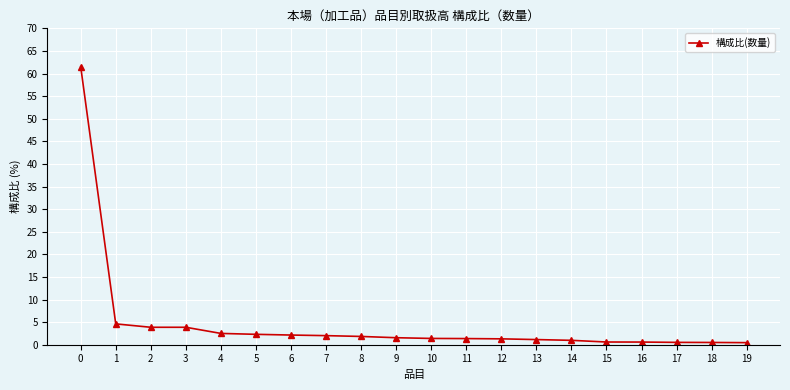

What is the ratio of the value at 12 to the value at 4?

0.5